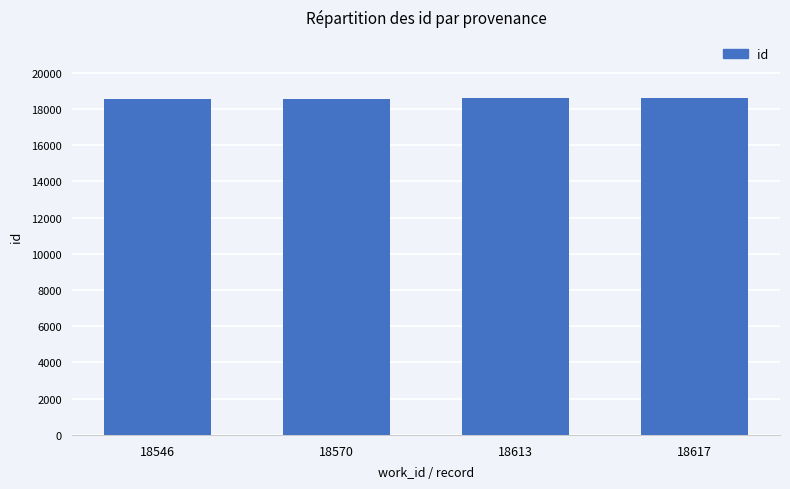

The chart shows a value of 18546 at 18546. True or false?

True